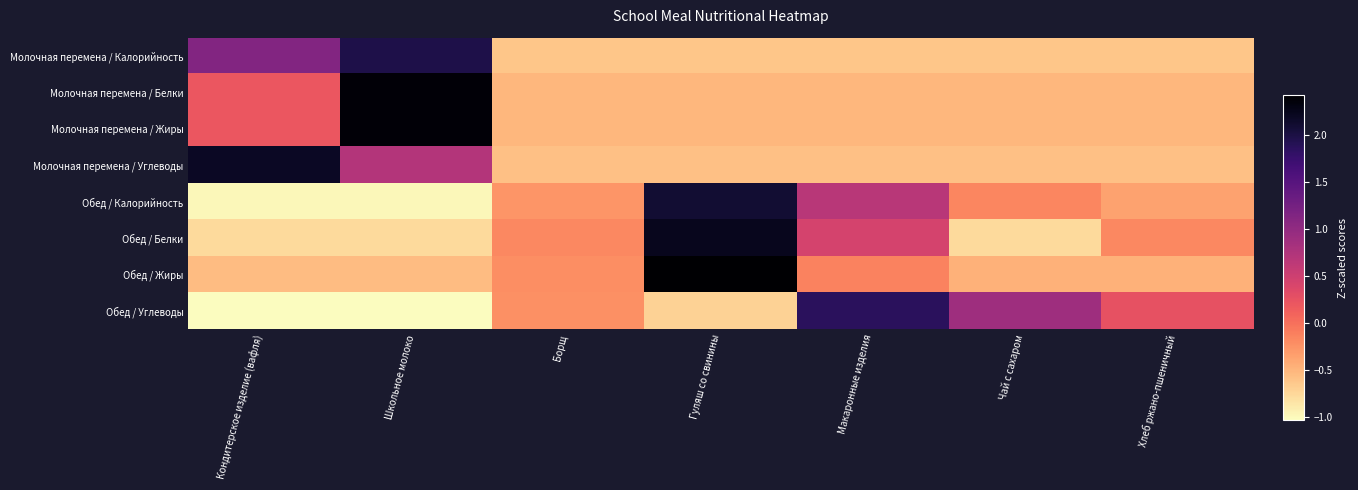

Reading left to right, what are all the values shown in this chart?

Молочная перемена / Калорийность: Кондитерское изделие (вафля)=1.1	Школьное молоко=2.0	Борщ=-0.6	Гуляш со свинины=-0.6	Макаронные изделия=-0.6	Чай с сахаром=-0.6	Хлеб ржано-пшеничный=-0.6
Молочная перемена / Белки: Кондитерское изделие (вафля)=0.2	Школьное молоко=2.4	Борщ=-0.5	Гуляш со свинины=-0.5	Макаронные изделия=-0.5	Чай с сахаром=-0.5	Хлеб ржано-пшеничный=-0.5
Молочная перемена / Жиры: Кондитерское изделие (вафля)=0.2	Школьное молоко=2.4	Борщ=-0.5	Гуляш со свинины=-0.5	Макаронные изделия=-0.5	Чай с сахаром=-0.5	Хлеб ржано-пшеничный=-0.5
Молочная перемена / Углеводы: Кондитерское изделие (вафля)=2.2	Школьное молоко=0.7	Борщ=-0.6	Гуляш со свинины=-0.6	Макаронные изделия=-0.6	Чай с сахаром=-0.6	Хлеб ржано-пшеничный=-0.6
Обед / Калорийность: Кондитерское изделие (вафля)=-1.0	Школьное молоко=-1.0	Борщ=-0.3	Гуляш со свинины=2.1	Макаронные изделия=0.7	Чай с сахаром=-0.2	Хлеб ржано-пшеничный=-0.4
Обед / Белки: Кондитерское изделие (вафля)=-0.8	Школьное молоко=-0.8	Борщ=-0.2	Гуляш со свинины=2.2	Макаронные изделия=0.4	Чай с сахаром=-0.8	Хлеб ржано-пшеничный=-0.2
Обед / Жиры: Кондитерское изделие (вафля)=-0.6	Школьное молоко=-0.6	Борщ=-0.2	Гуляш со свинины=2.4	Макаронные изделия=-0.1	Чай с сахаром=-0.5	Хлеб ржано-пшеничный=-0.5
Обед / Углеводы: Кондитерское изделие (вафля)=-1.0	Школьное молоко=-1.0	Борщ=-0.2	Гуляш со свинины=-0.7	Макаронные изделия=1.9	Чай с сахаром=0.9	Хлеб ржано-пшеничный=0.3